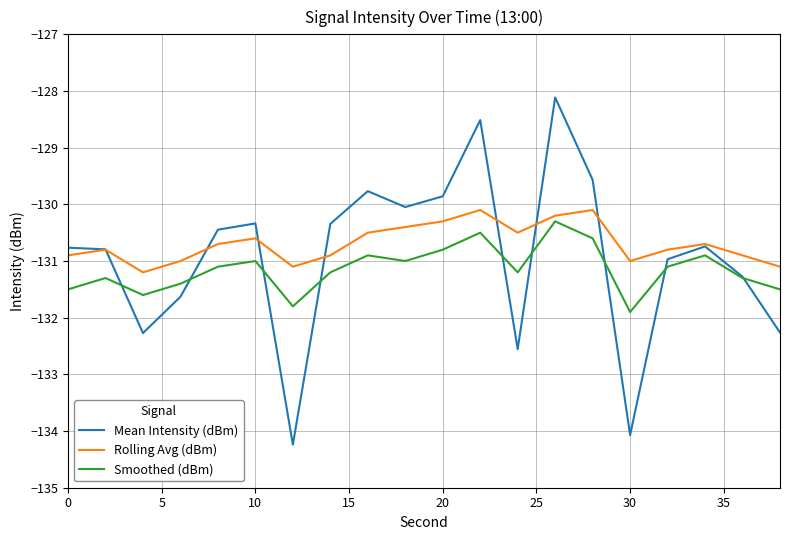

What is the smallest value displayed?

-134.2